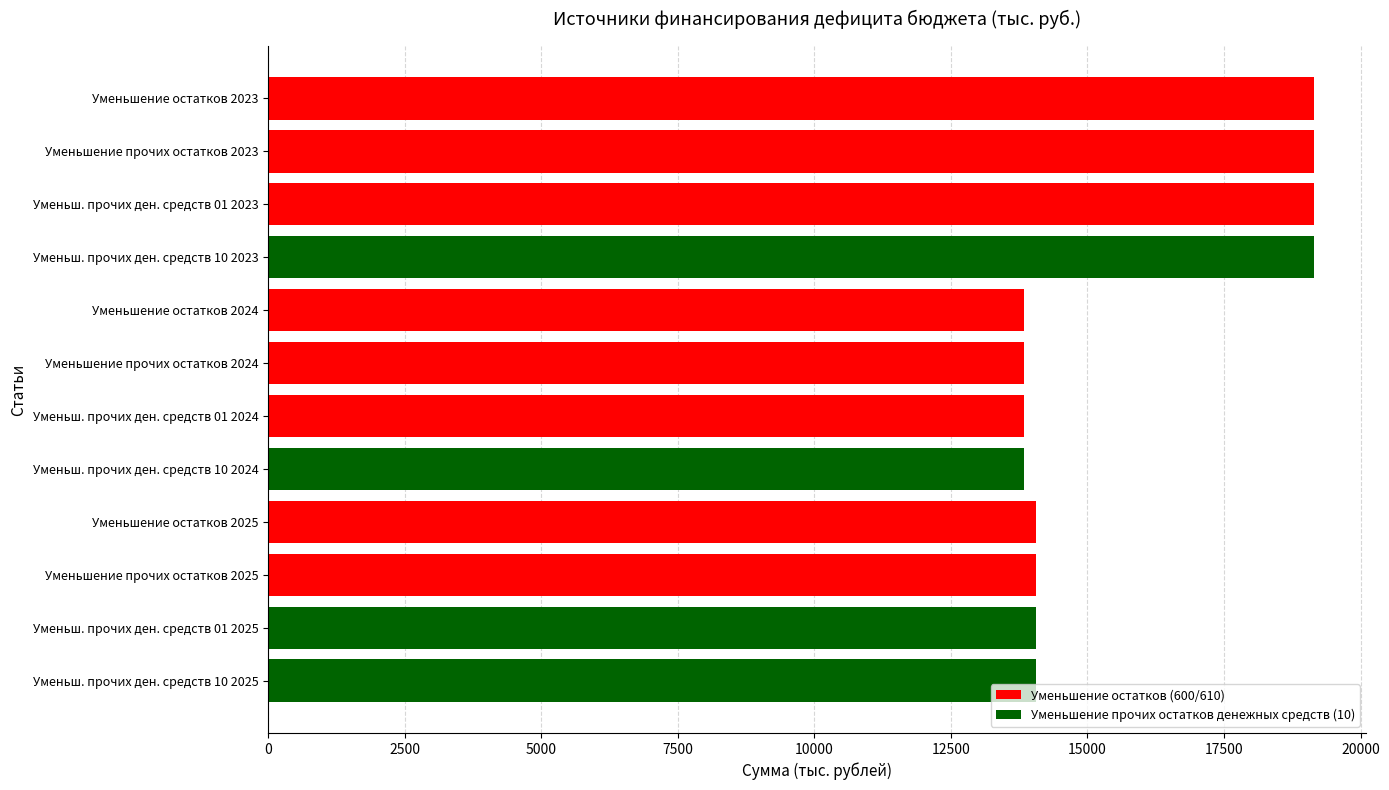

What is the value of the 10th bar from the top?

14054.0